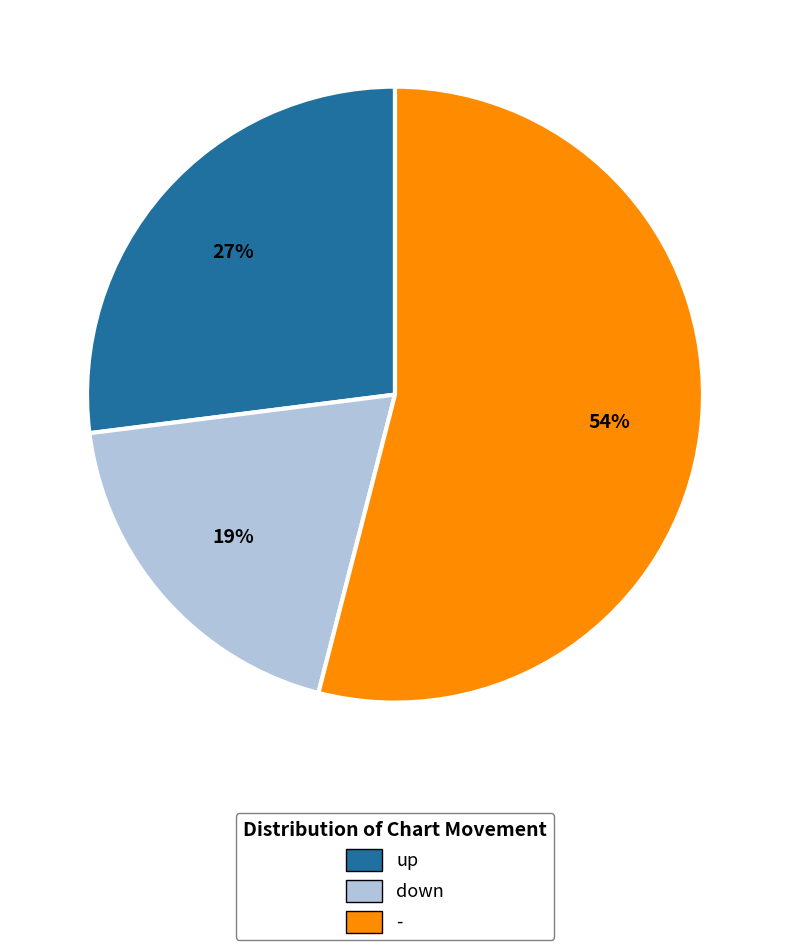

Combined, do - and up account for over 50%?

Yes